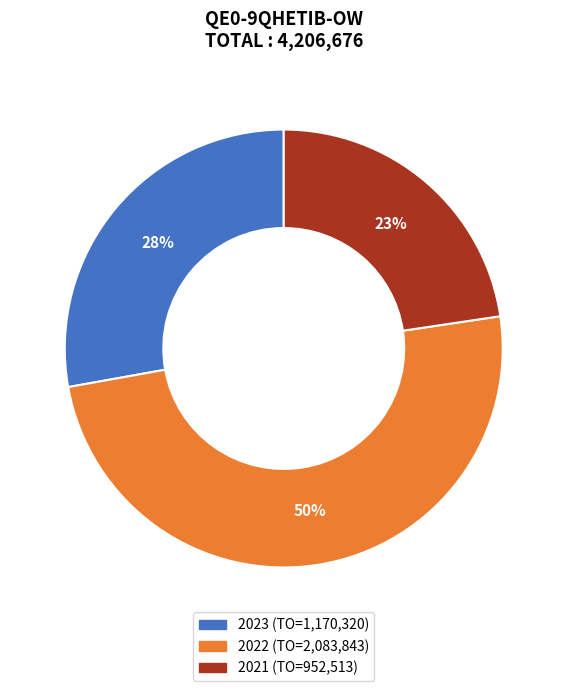

To the nearest percent, what is the average slice percentage?

33%